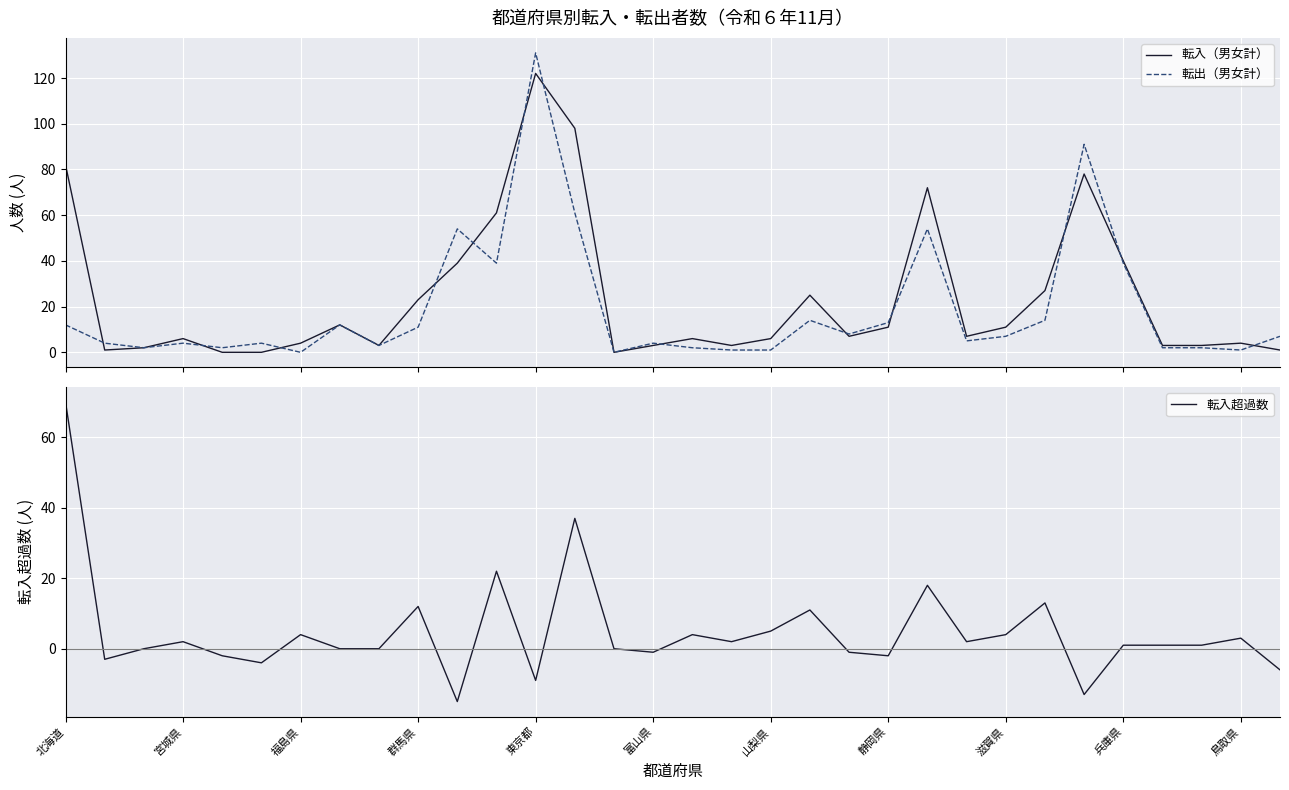

In 転入超過数, how many points are lower than both neighbors (excluding endpoints)?

9